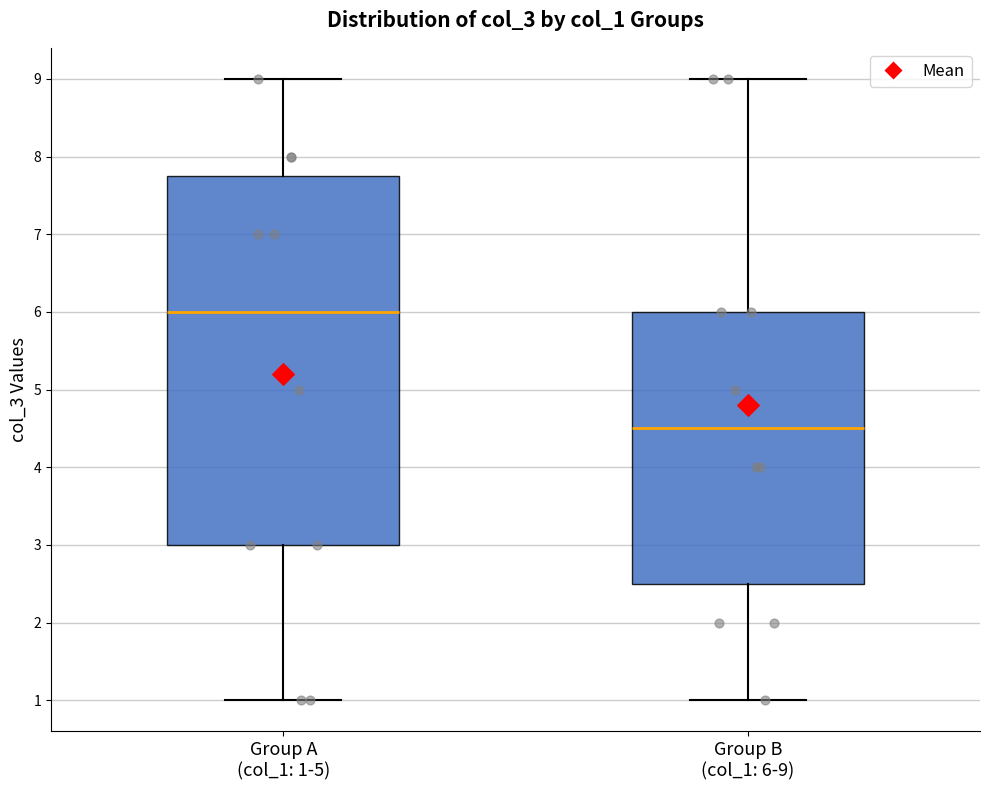

Where does the lower whisker of the box for Group A (col_1: 1-5) end on the y-axis? The values are not printed on the chart, so give them approximately, as read against the axis.

1.0